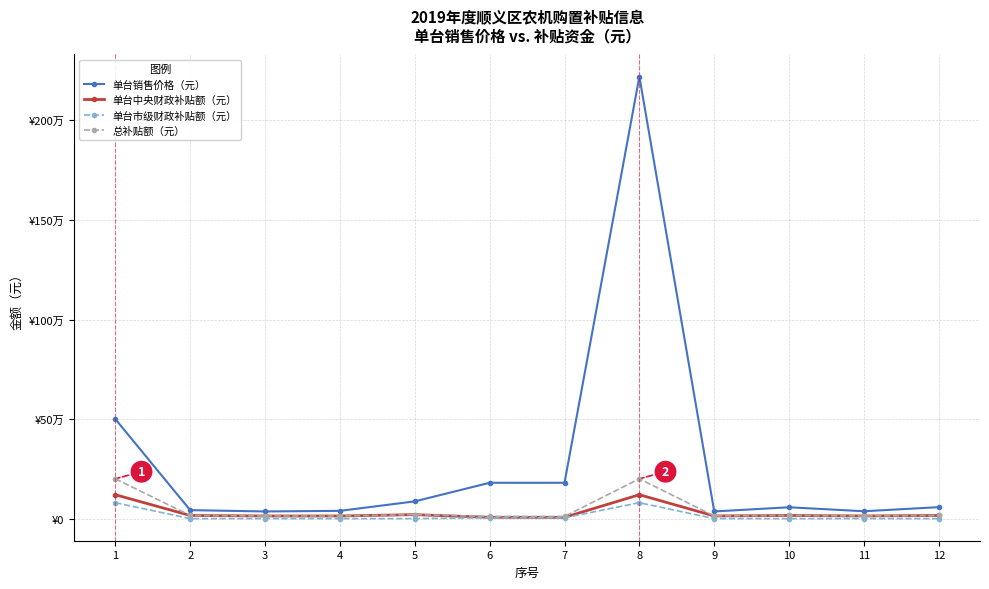

What is the average value of the 单台中央财政补贴额（元） series?

31133